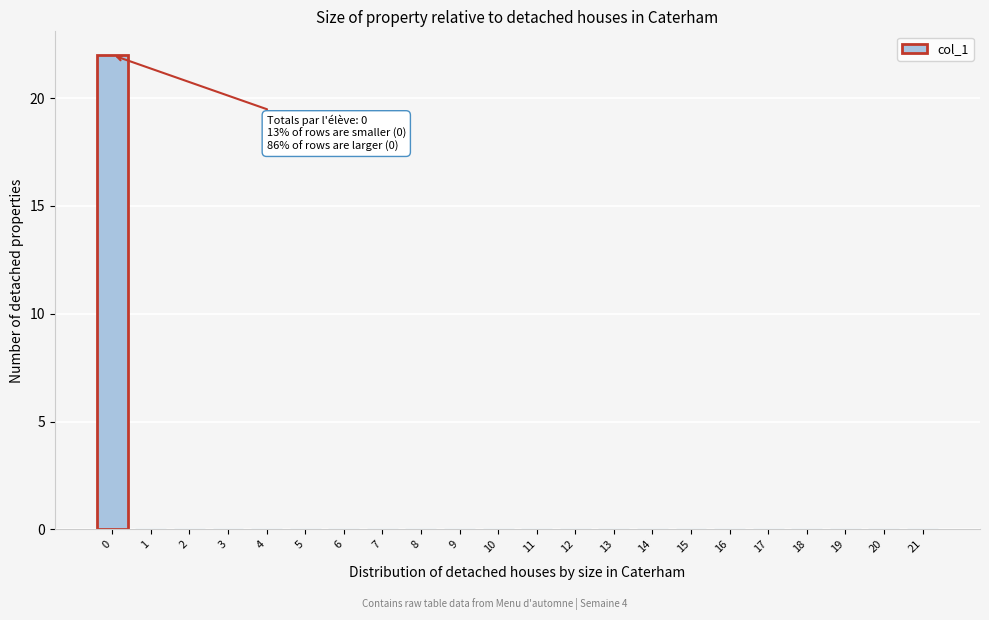

Reading left to right, transcribe all the data shown in this chart.

0=22	1=0	2=0	3=0	4=0	5=0	6=0	7=0	8=0	9=0	10=0	11=0	12=0	13=0	14=0	15=0	16=0	17=0	18=0	19=0	20=0	21=0